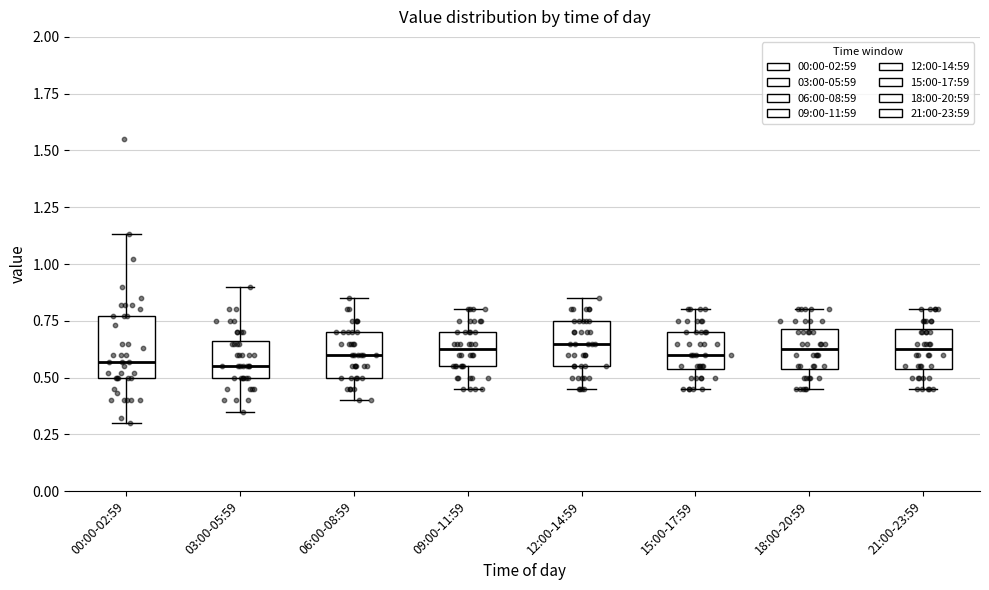

Comparing the boxes themselves (not the whiskers), which one is the tallest?

00:00-02:59